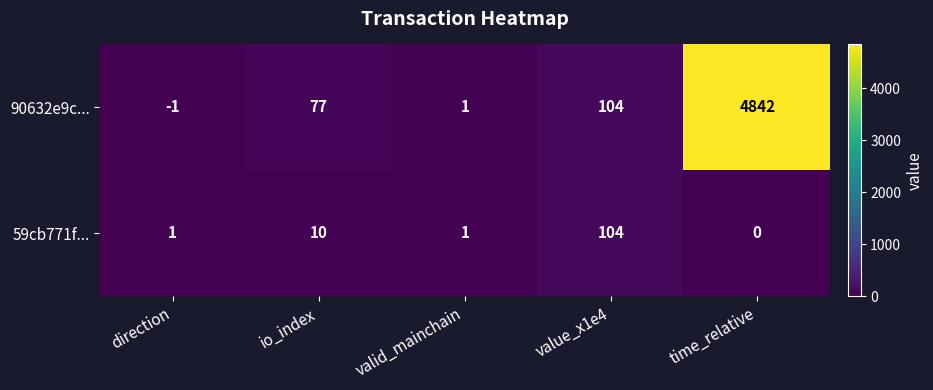

At which category is the sum across all series the highest?

time_relative